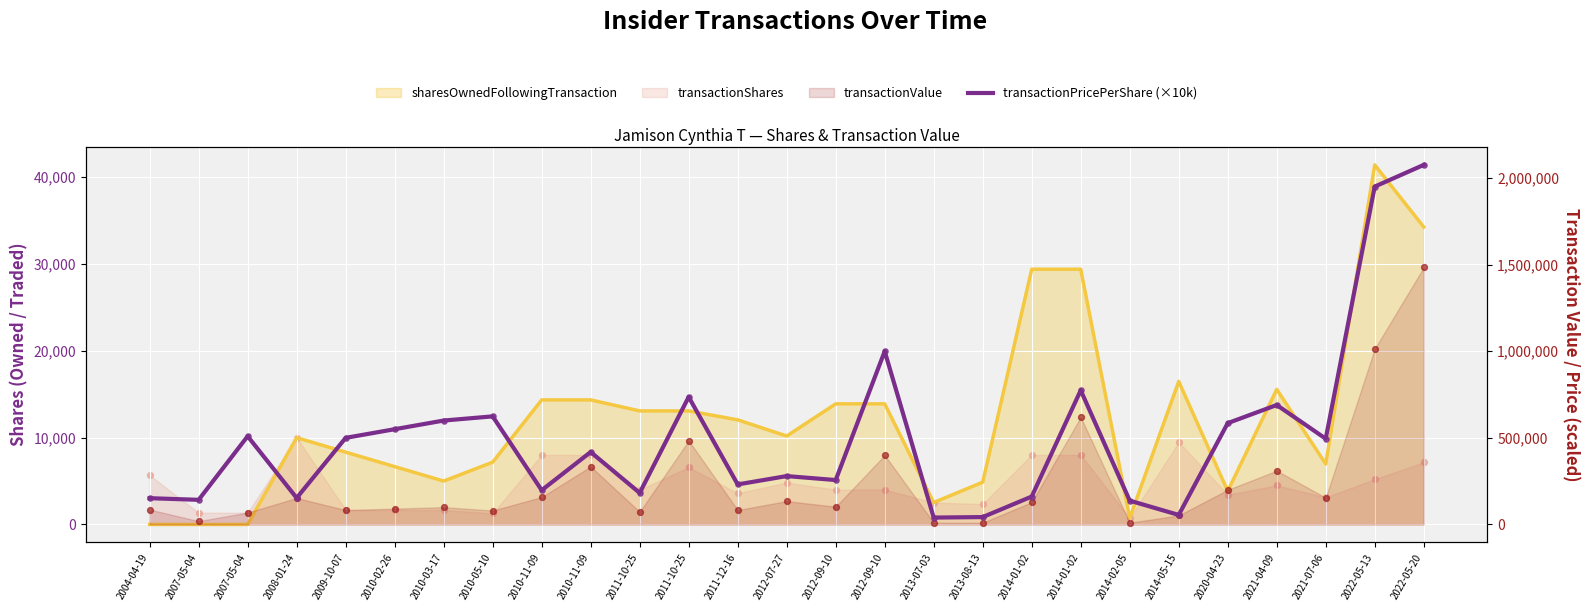

Between 2020-04-23 and 2007-05-04, which is larger?

2020-04-23